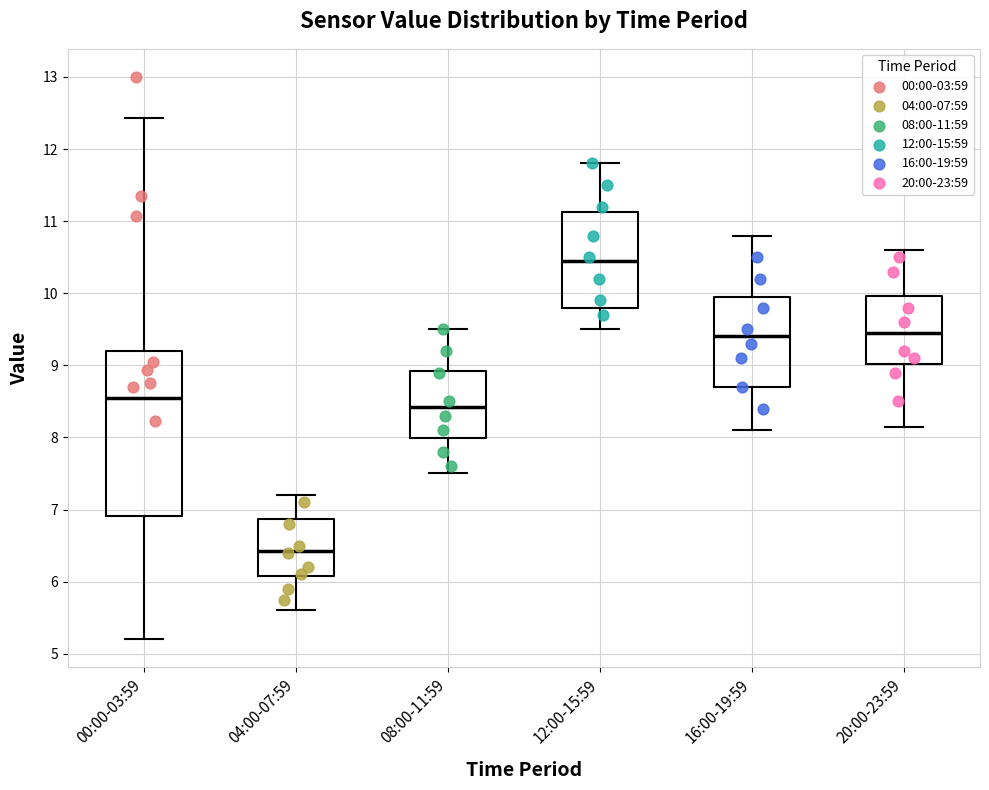

Reading left to right, transcribe this box plot: for each box, give where its median line is, the range the box spans, and where its two whiskers end, as read against the y-axis. The values are not printed on the chart, so give them approximately, as read against the axis.

00:00-03:59: median 8.6, box 6.9 to 9.2, whiskers 5.2 to 12.4
04:00-07:59: median 6.4, box 6.1 to 6.9, whiskers 5.6 to 7.2
08:00-11:59: median 8.4, box 8.0 to 8.9, whiskers 7.5 to 9.5
12:00-15:59: median 10.5, box 9.8 to 11.1, whiskers 9.5 to 11.8
16:00-19:59: median 9.4, box 8.7 to 10.0, whiskers 8.1 to 10.8
20:00-23:59: median 9.5, box 9.0 to 10.0, whiskers 8.2 to 10.6